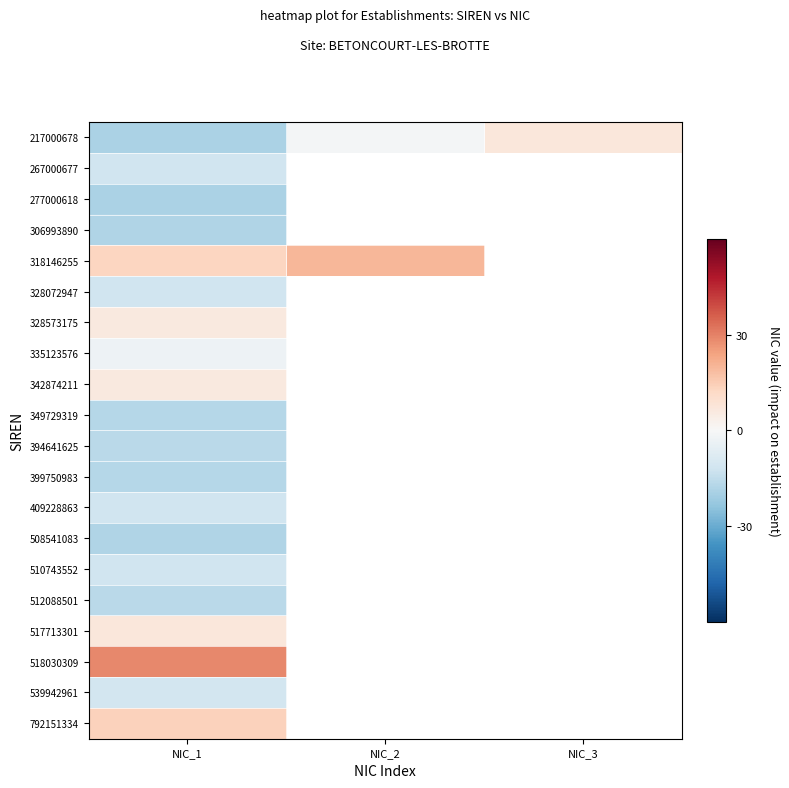

List the labels in order of 328072947 value, smallest first.

NIC_1, NIC_2, NIC_3